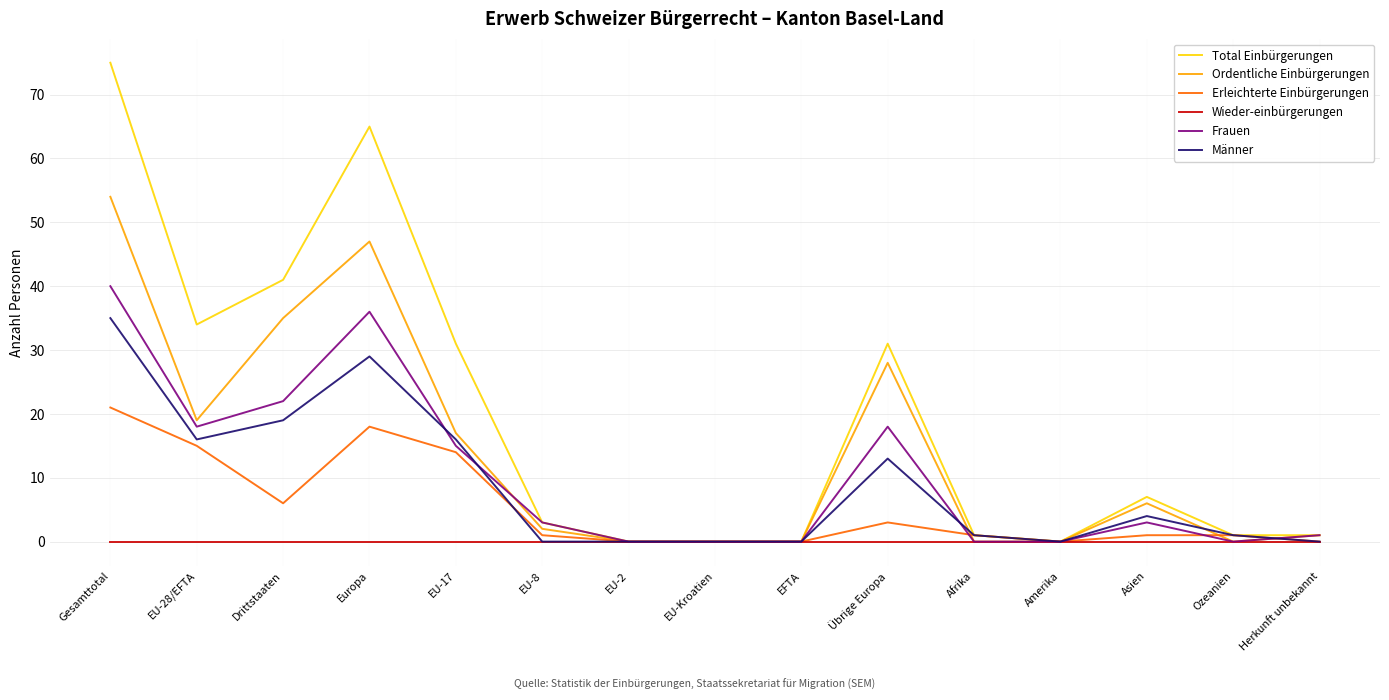

Count the number of data series in this chart.

6